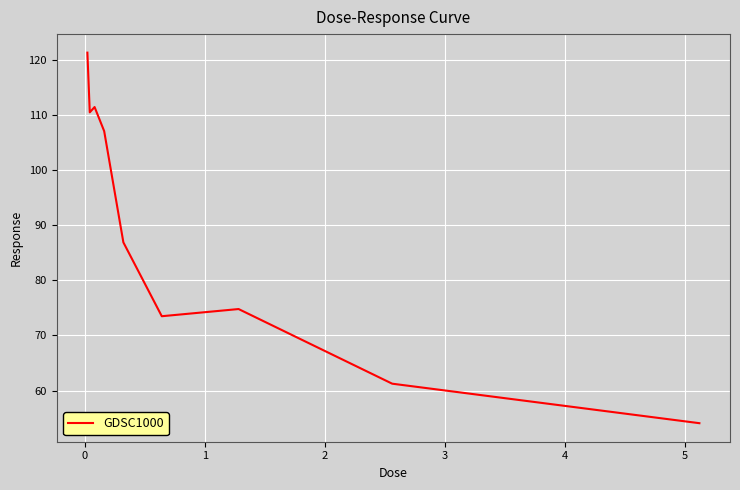

How many interior local peaks (higher than both neighbors) does the data have?

2